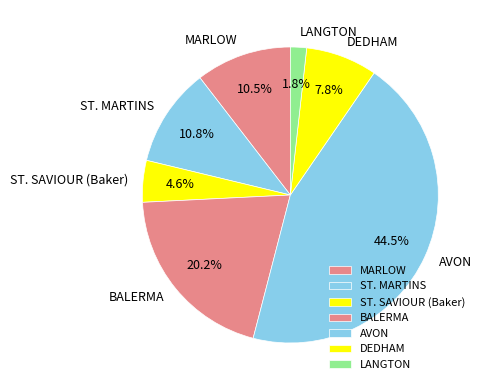

What is the smallest slice in the pie chart?

LANGTON